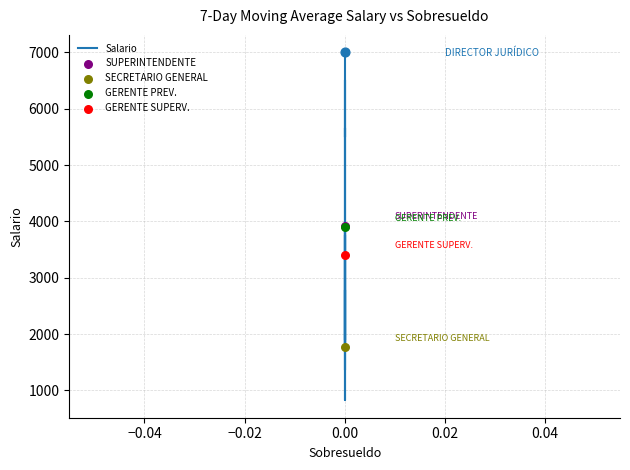

Approximately how many times larger is the value at 0.00 compared to 0.00?

1.2